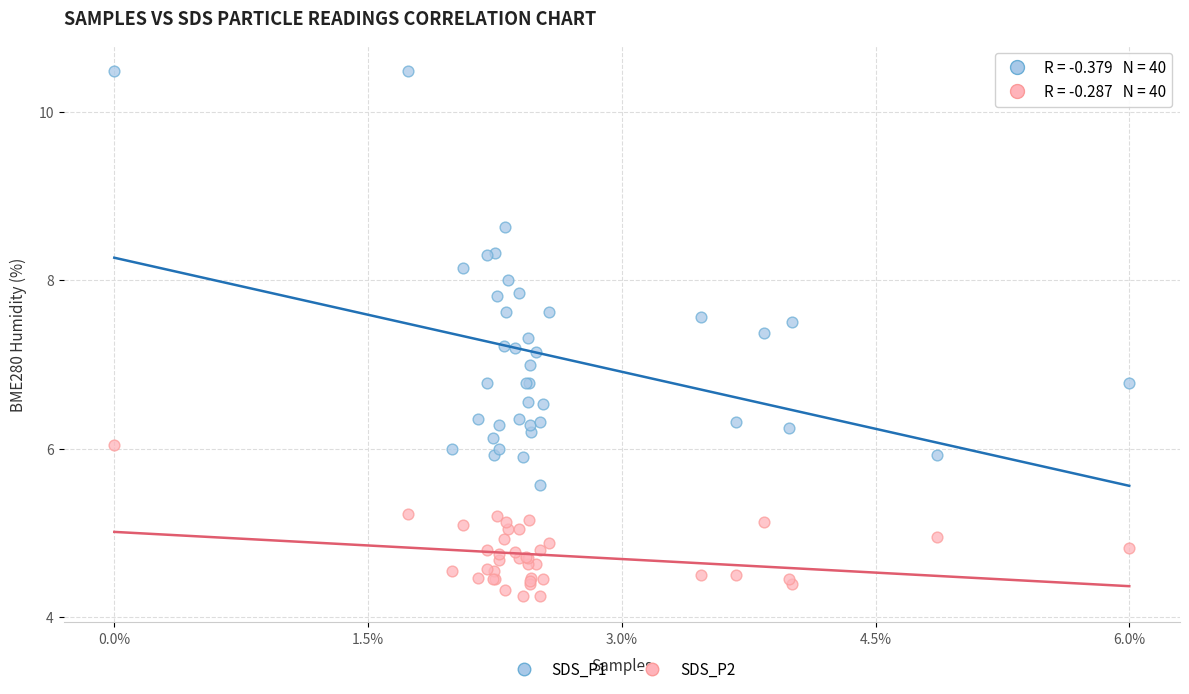

Which series contains the lowest Y value?

SDS_P2